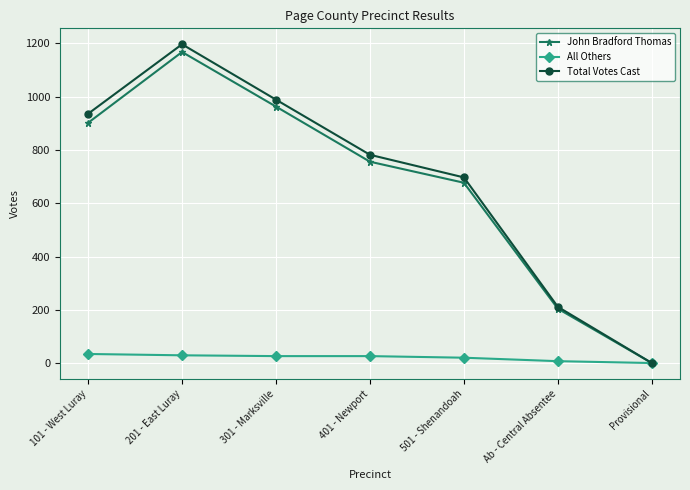

Which series has the largest total across all categories?

Total Votes Cast